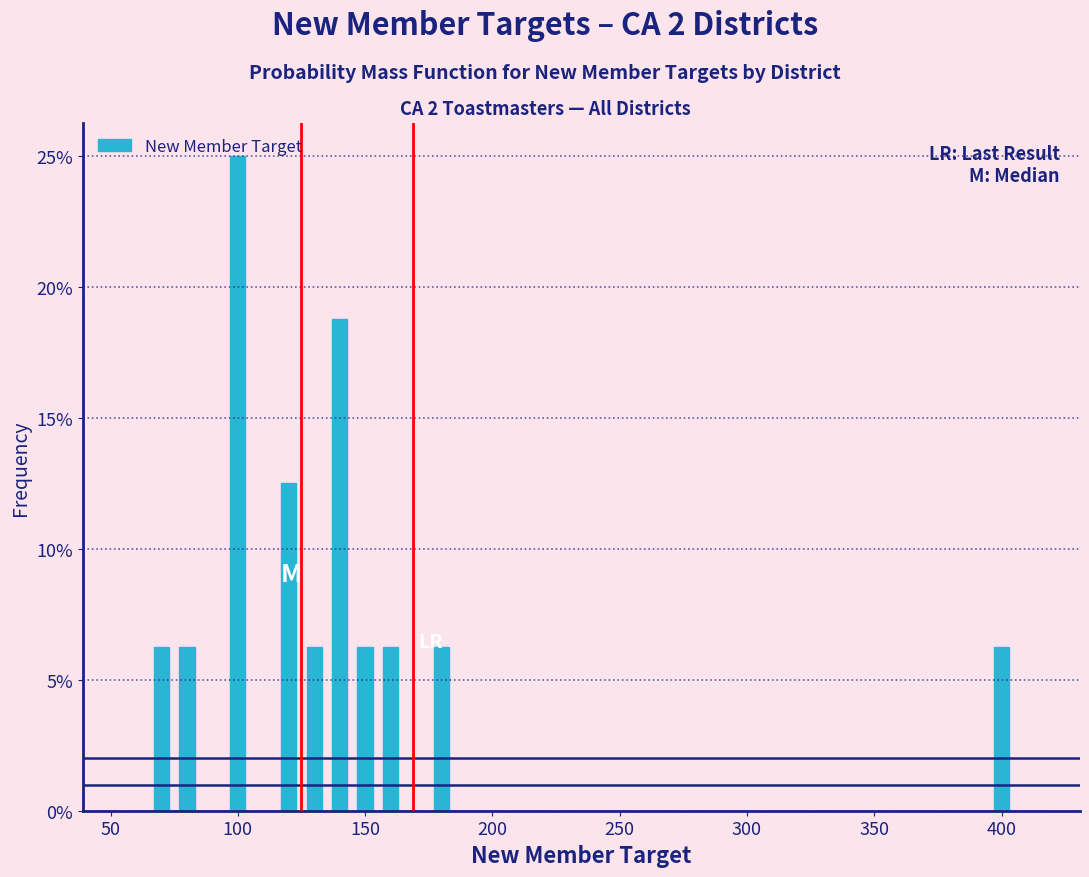

Around what value on the x-axis is the tallest bar? Give the approximate position of its centre, as read against the axis.

100